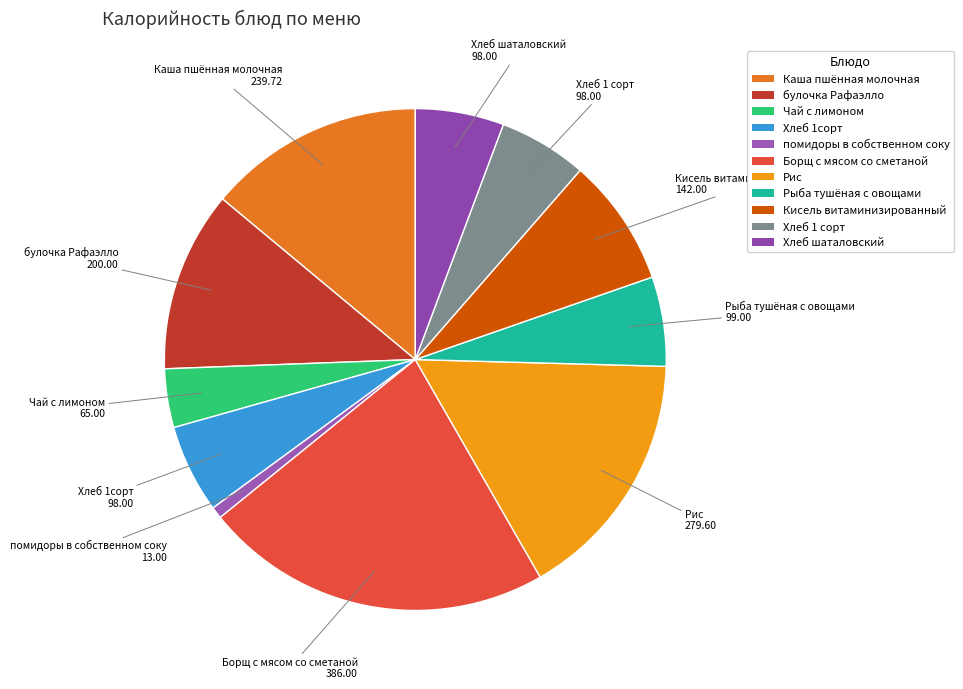

What is the largest slice in the pie chart?

Борщ с мясом со сметаной